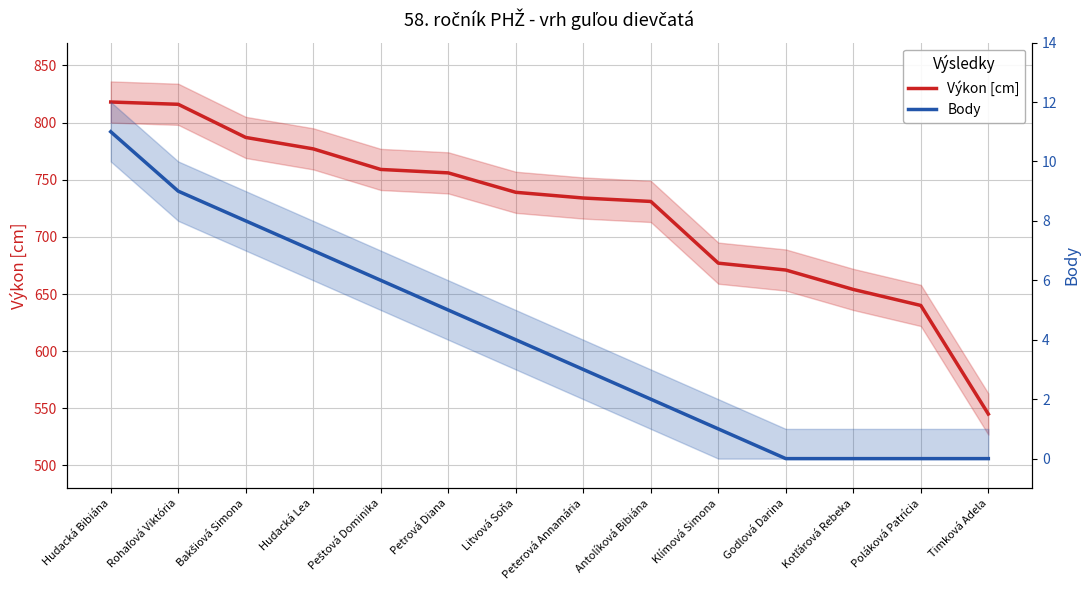

Where is Výkon [cm] nearest to the value 681?

Klímová Simona